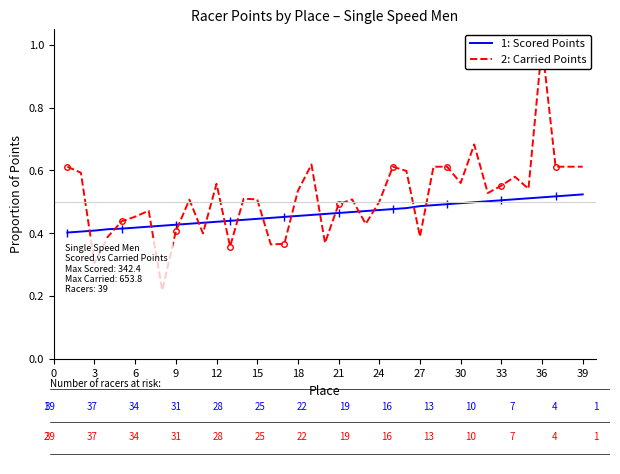

True or false: 1: Scored Points and 2: Carried Points cross at least once.

True